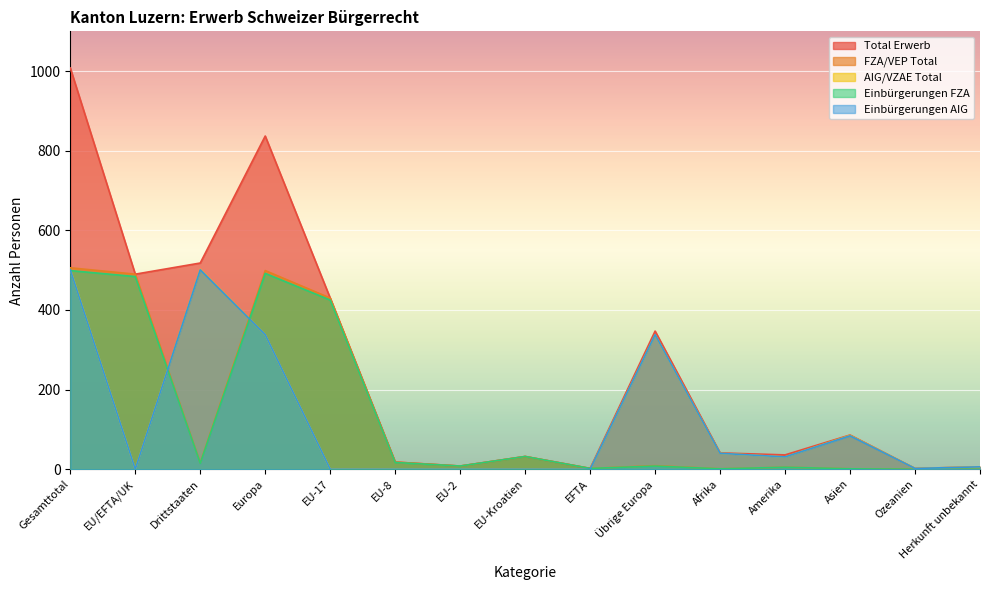

What is the difference between the maximum and minimum values in the Einbürgerungen FZA series?

499